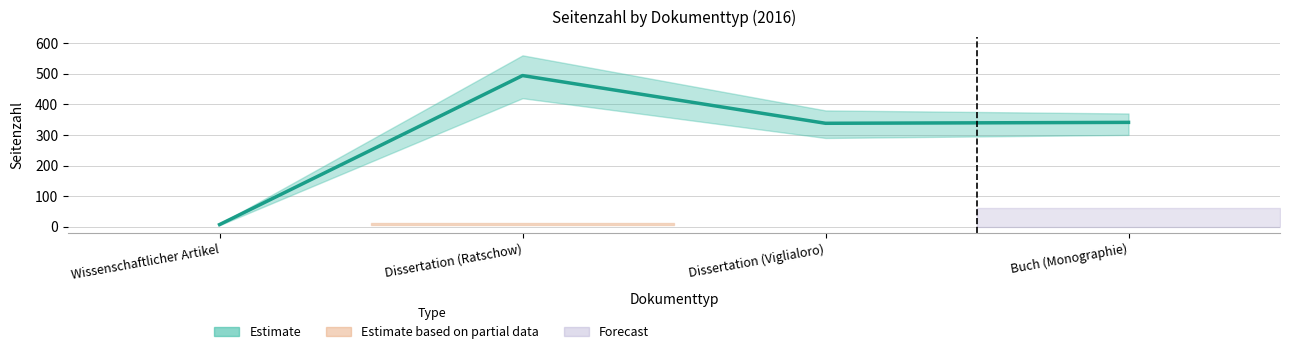

Where is the first local minimum?

Dissertation (Viglialoro)